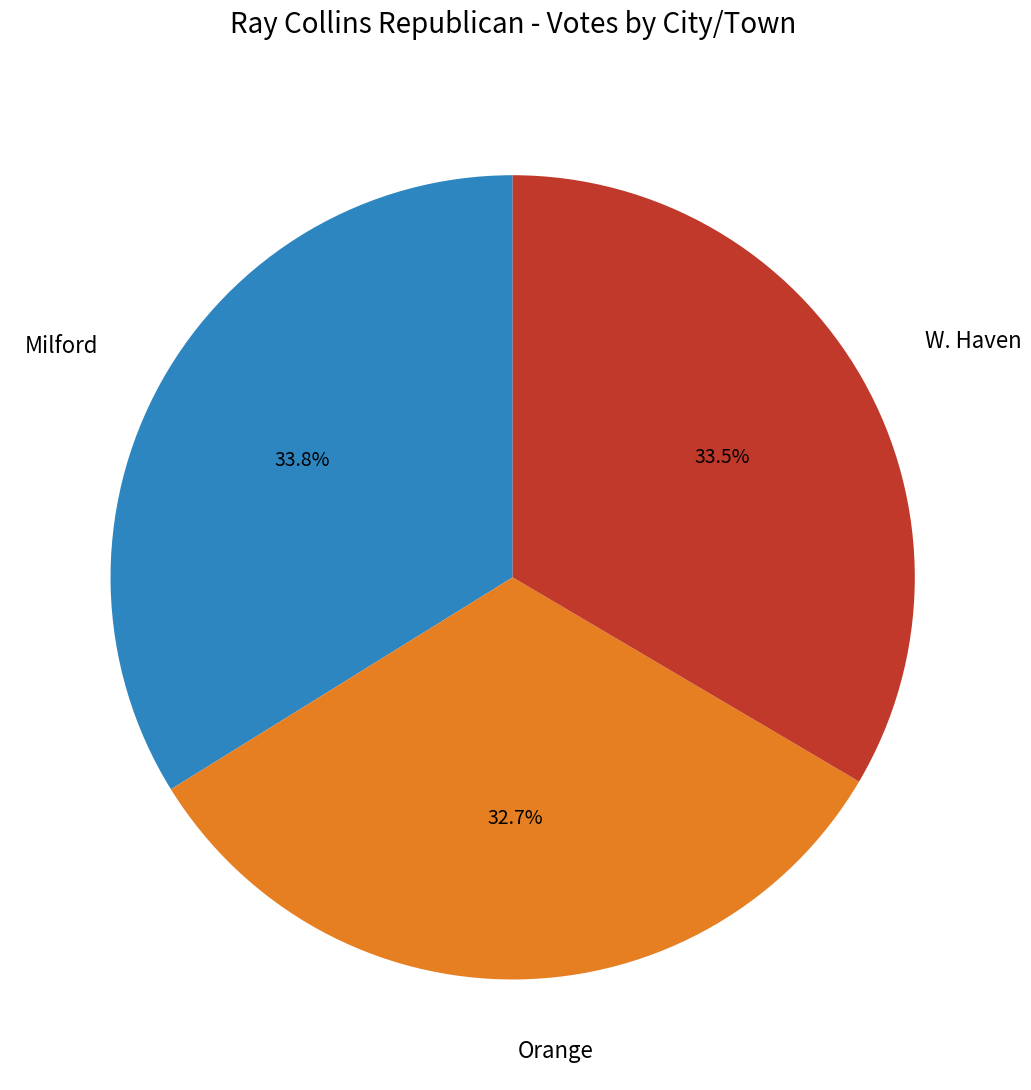

What is the ratio of the value at Orange to the value at W. Haven?

1.0